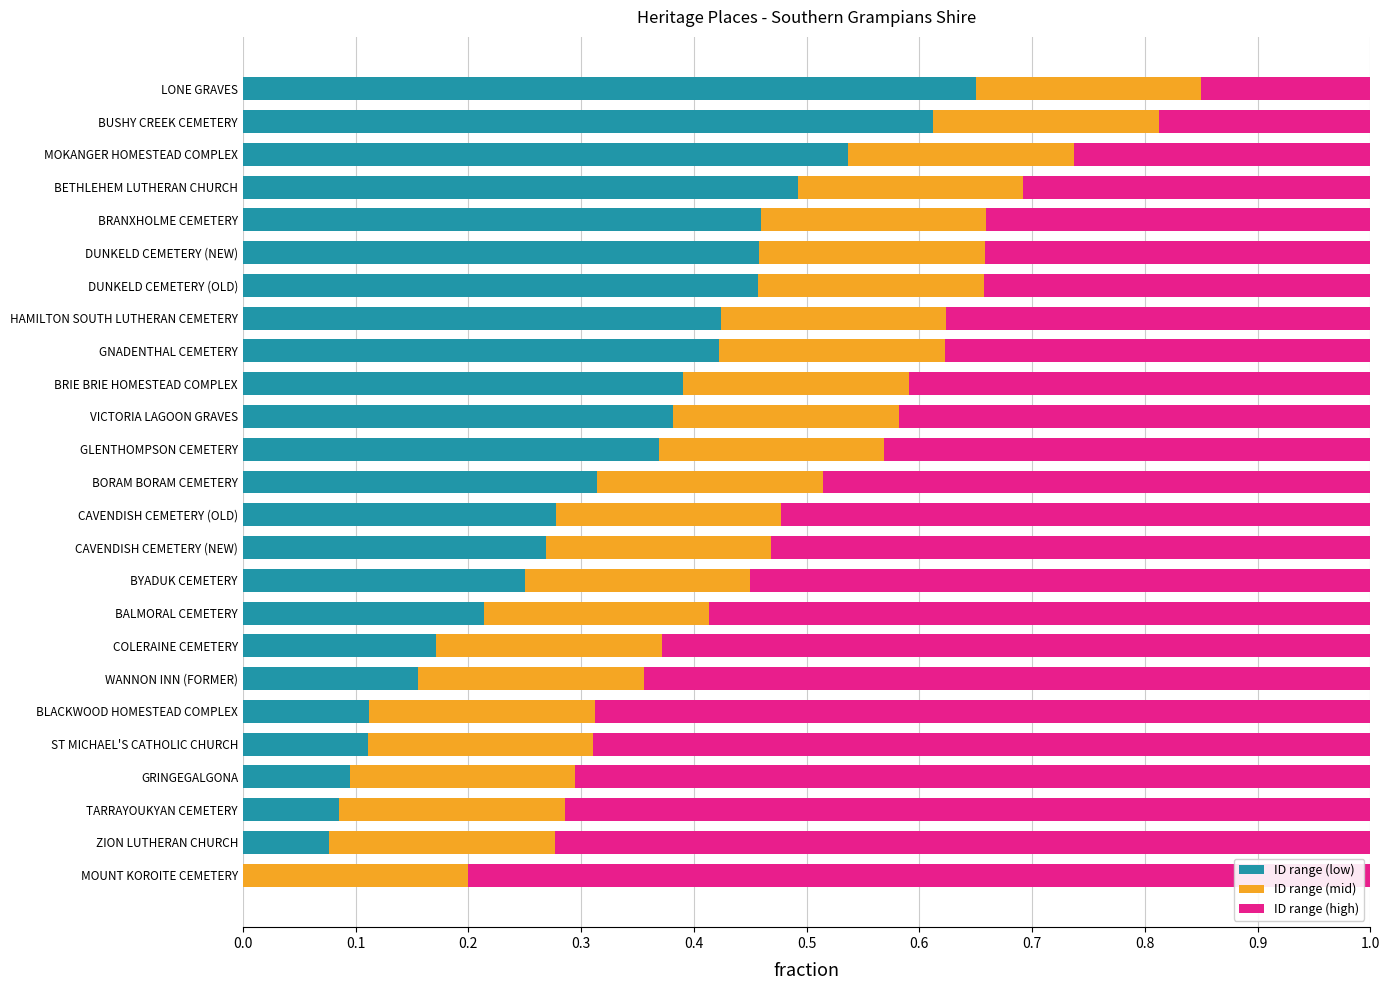

What is the total value across all series at ZION LUTHERAN CHURCH?

1.0